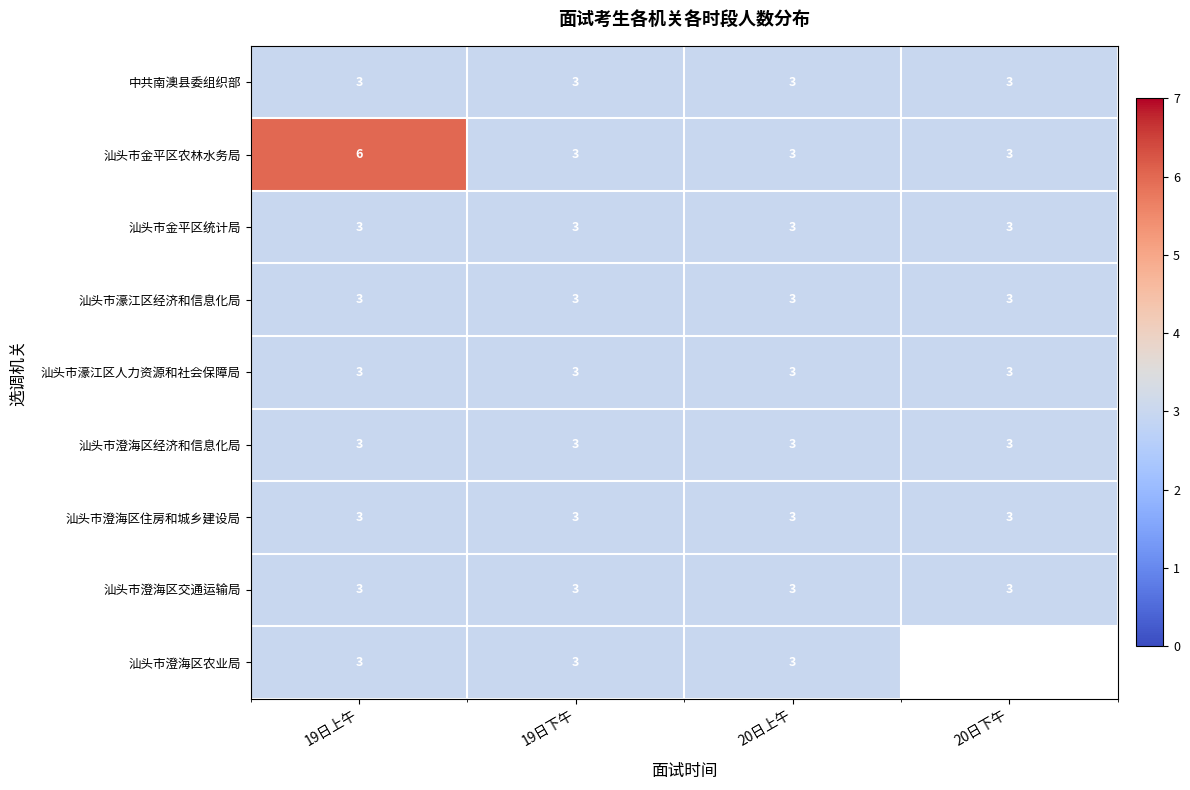

What is the sum of the 汕头市金平区统计局 values at 19日下午 and 20日上午?

6